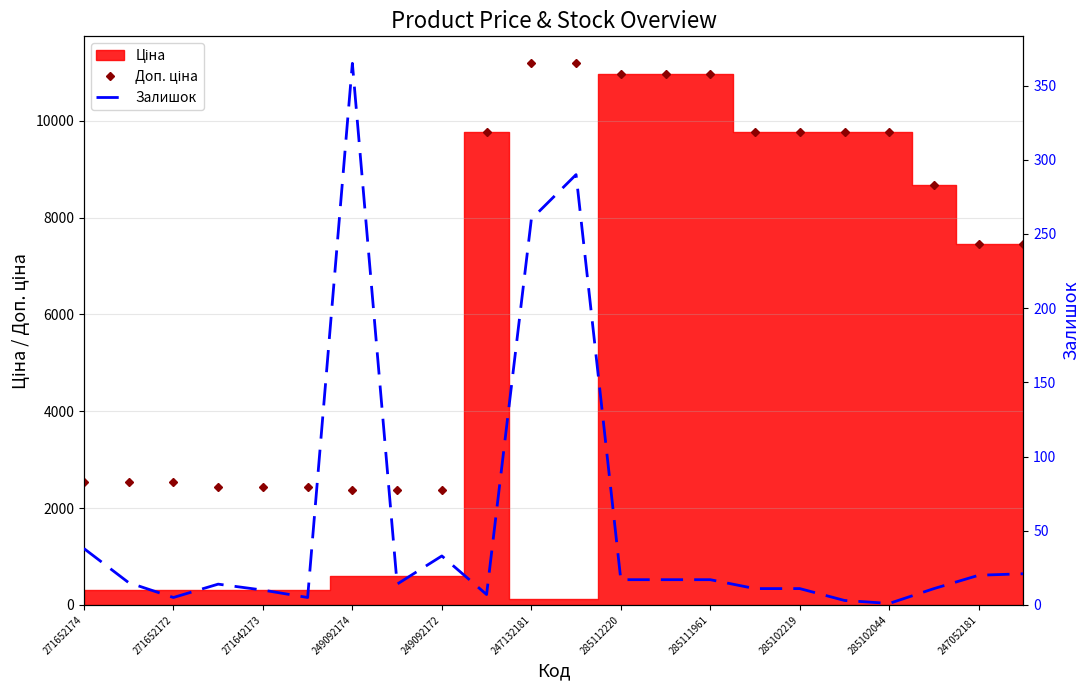

True or false: Доп. ціна and Залишок cross at least once.

False